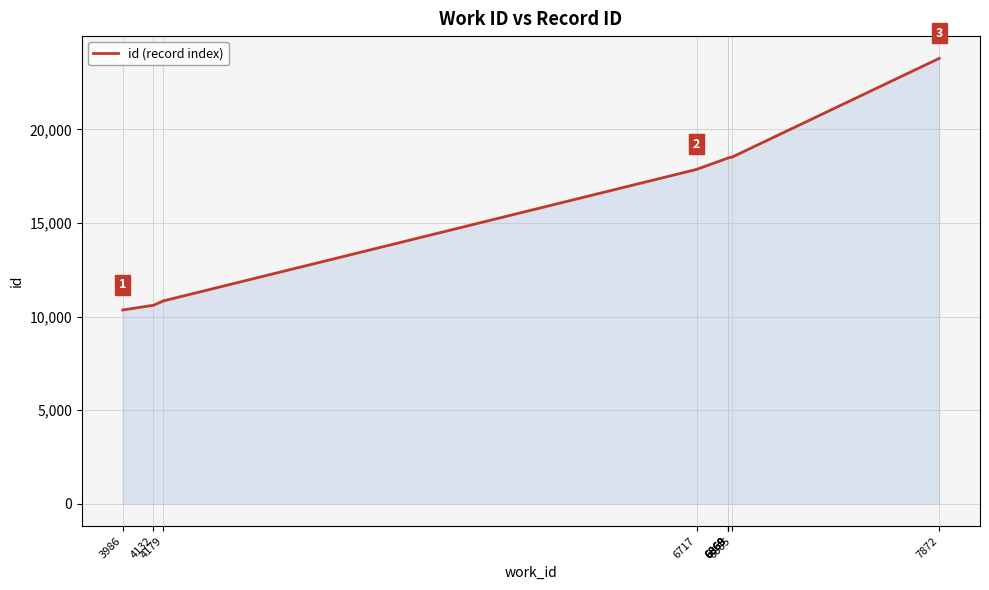

Reading left to right, extract all data points from this chart.

10356	10606	10840	17866	18480	18483	18485	18487	18518	23799